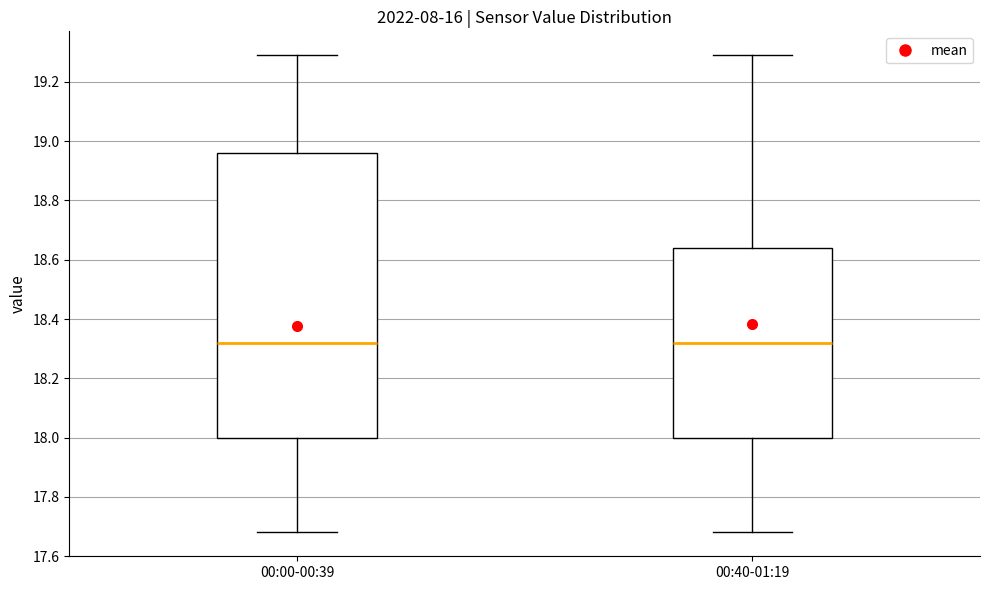

Reading left to right, read every box against the y-axis: the position of its median line, the range the box covers, and the ends of its whiskers. The values are not printed on the chart, so give them approximately, as read against the axis.

00:00-00:39: median 18.32, box 18.00 to 18.96, whiskers 17.68 to 19.30
00:40-01:19: median 18.32, box 18.00 to 18.64, whiskers 17.68 to 19.30